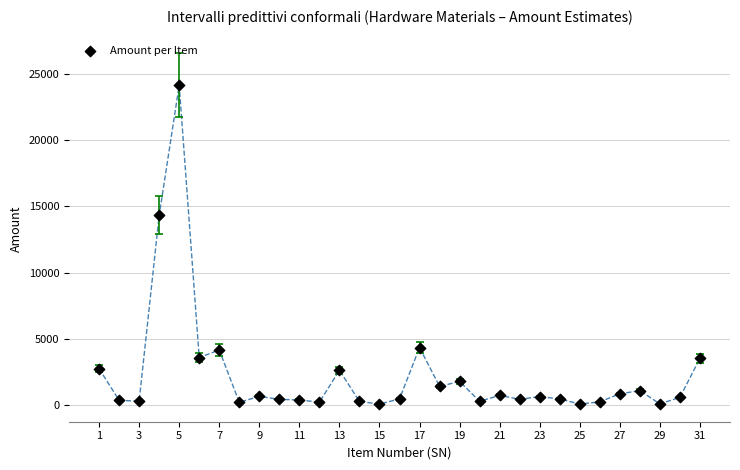

What is the range of Y values (max minus min)?

24024